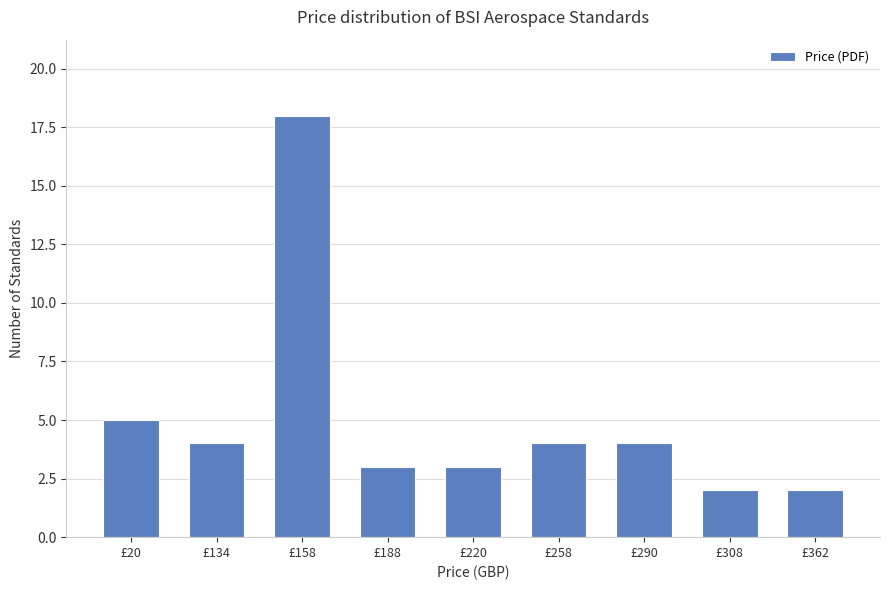

What is the difference between the maximum and second lowest values?

16